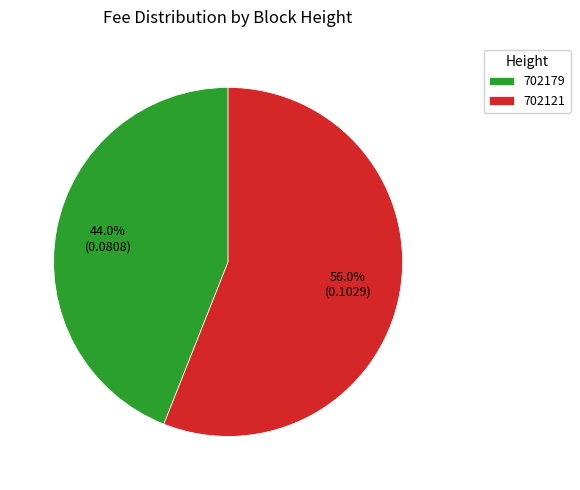

What is the majority slice?

702121